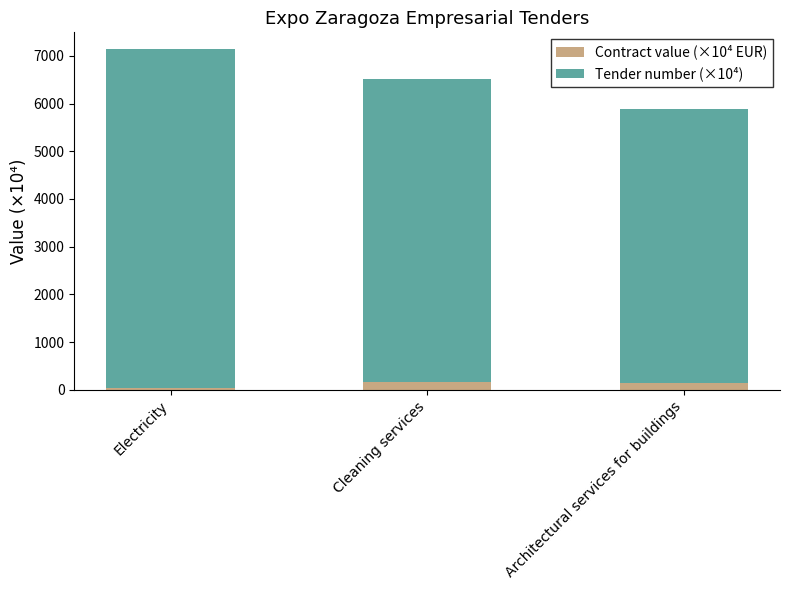

At which category is the sum across all series the highest?

Electricity